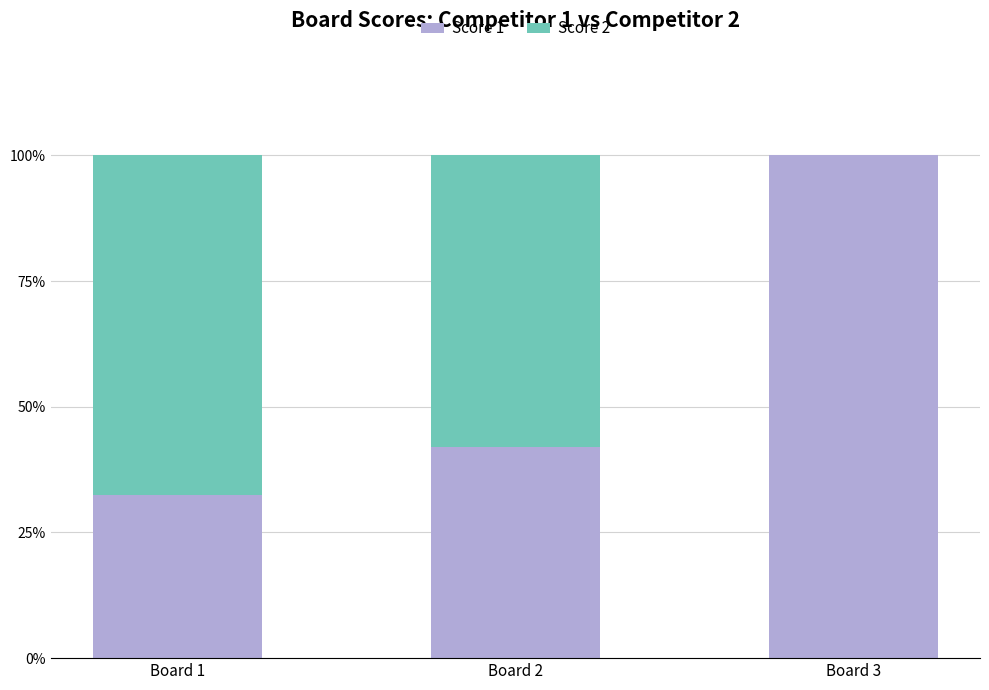

The value of Score 1 at Board 3 is 54.6. True or false?

False